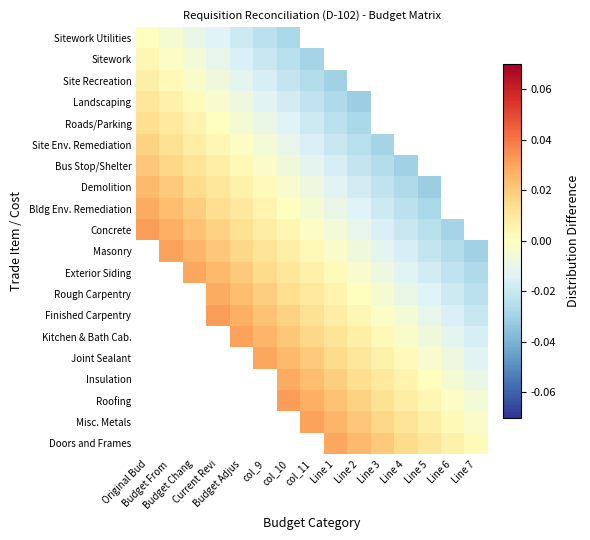

Which has a higher value, Line 2 or Budget Adjus?

Budget Adjus